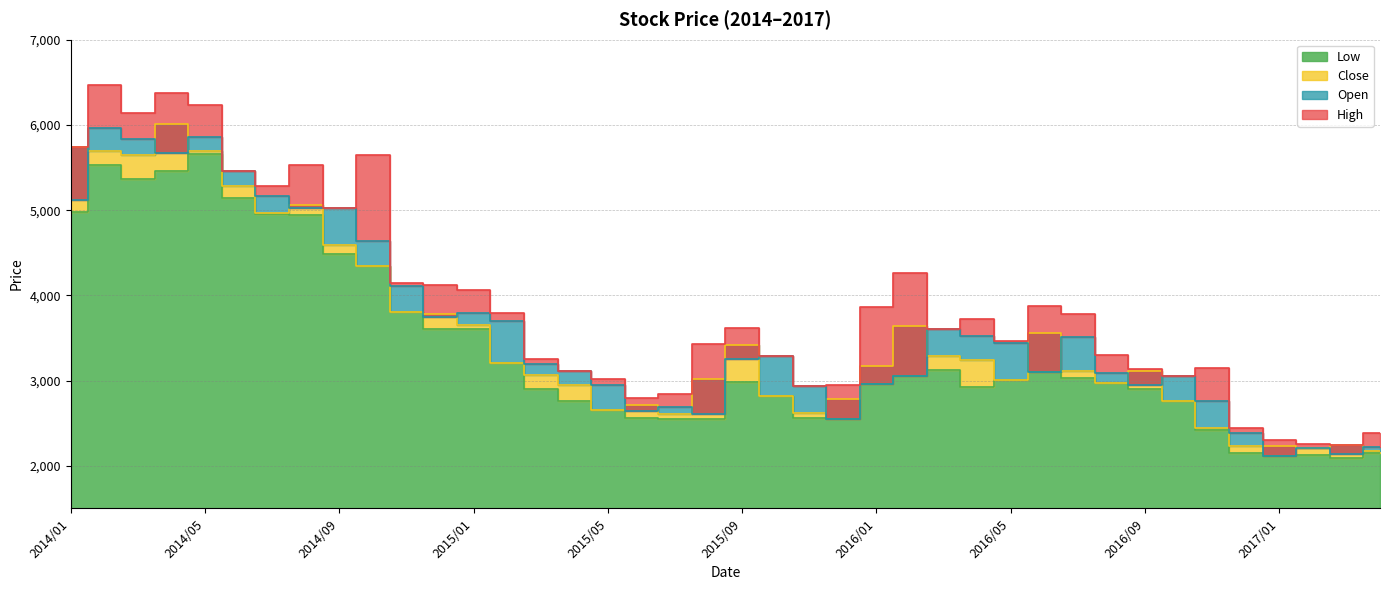

How many data points does each series have?

40